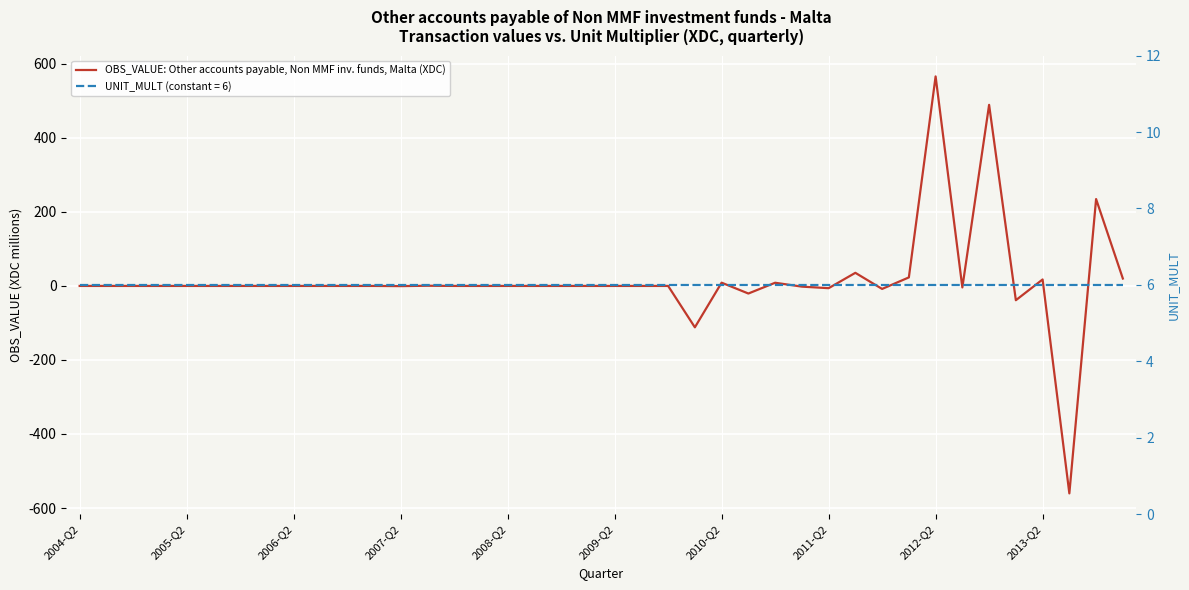

What is the value of the 37th point from the left?

17.5